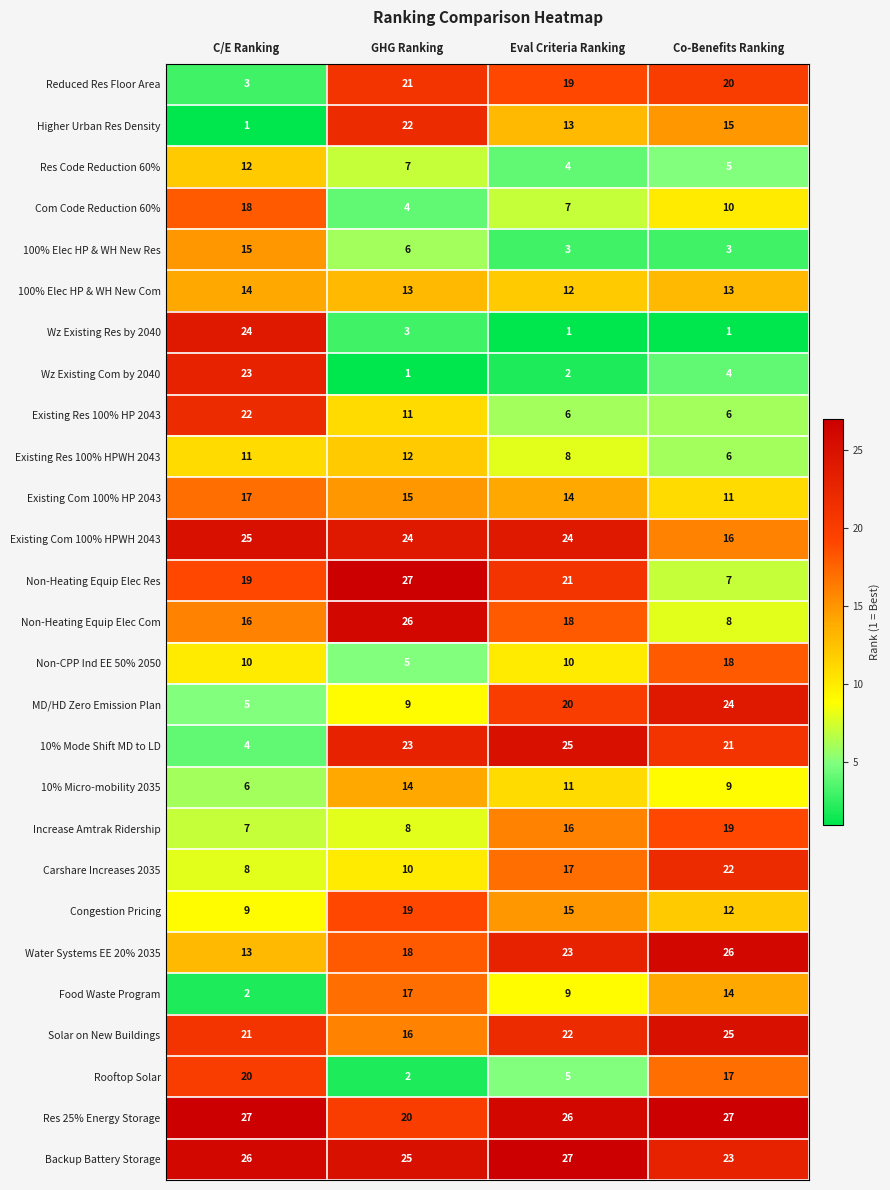

List the labels in order of Food Waste Program value, largest first.

GHG Ranking, Co-Benefits Ranking, Eval Criteria Ranking, C/E Ranking